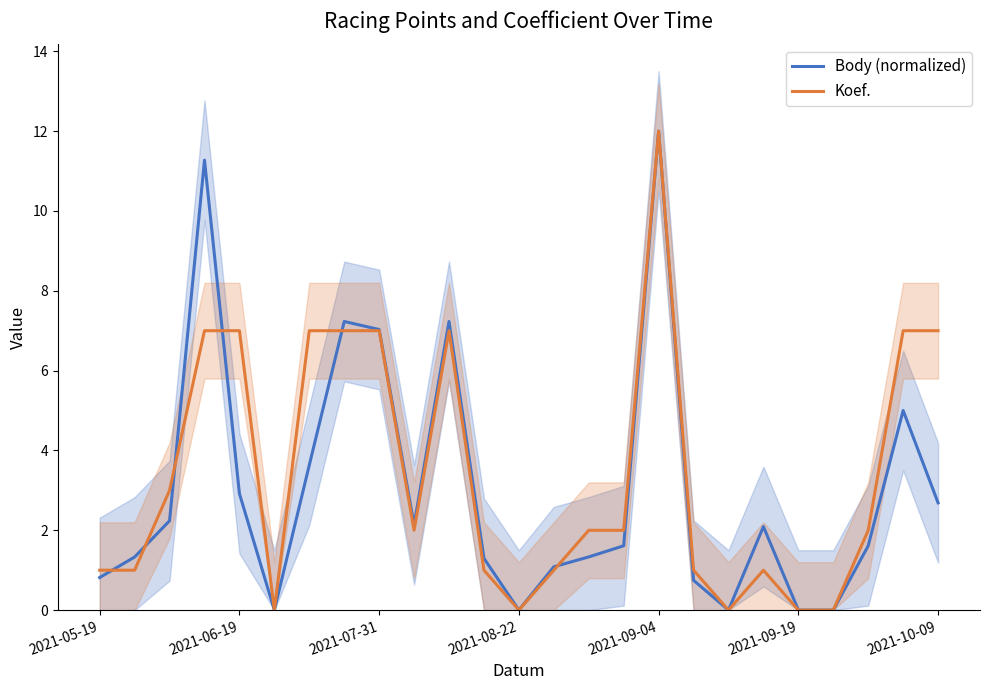

What are all the series names shown in the legend?

Body (normalized), Koef.